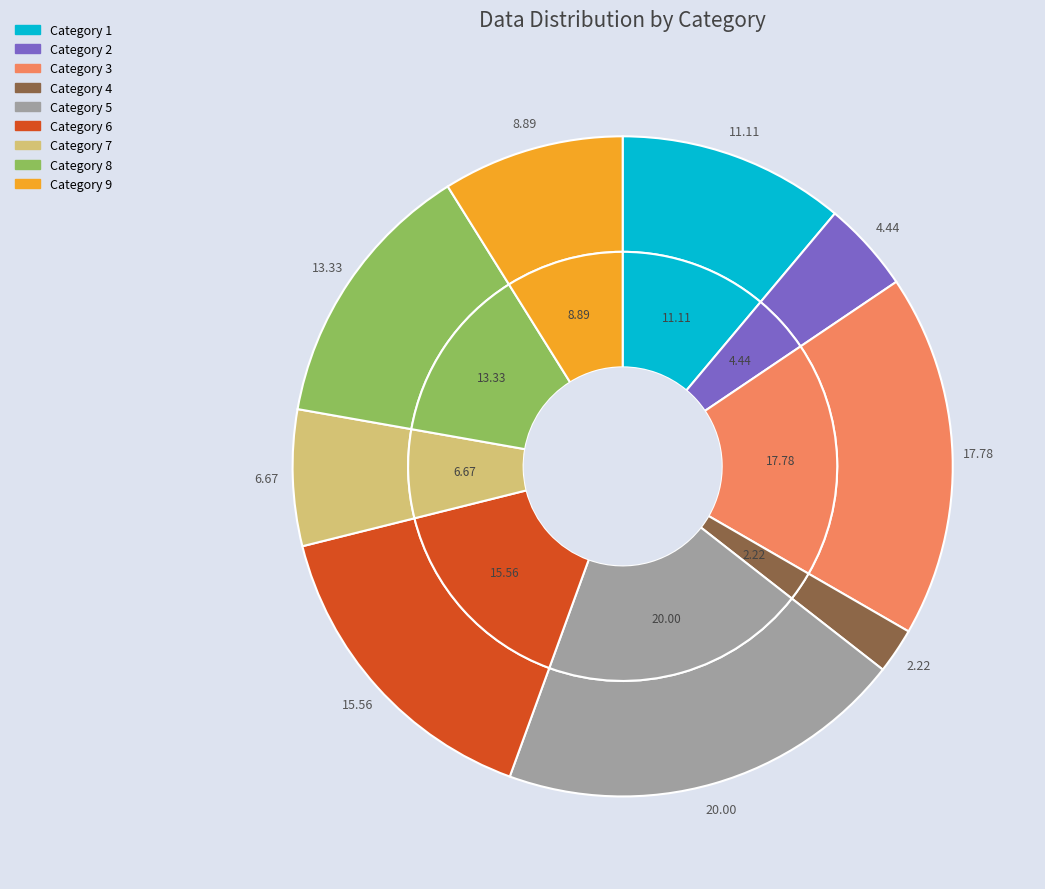

Count the number of slices in the pie.

9